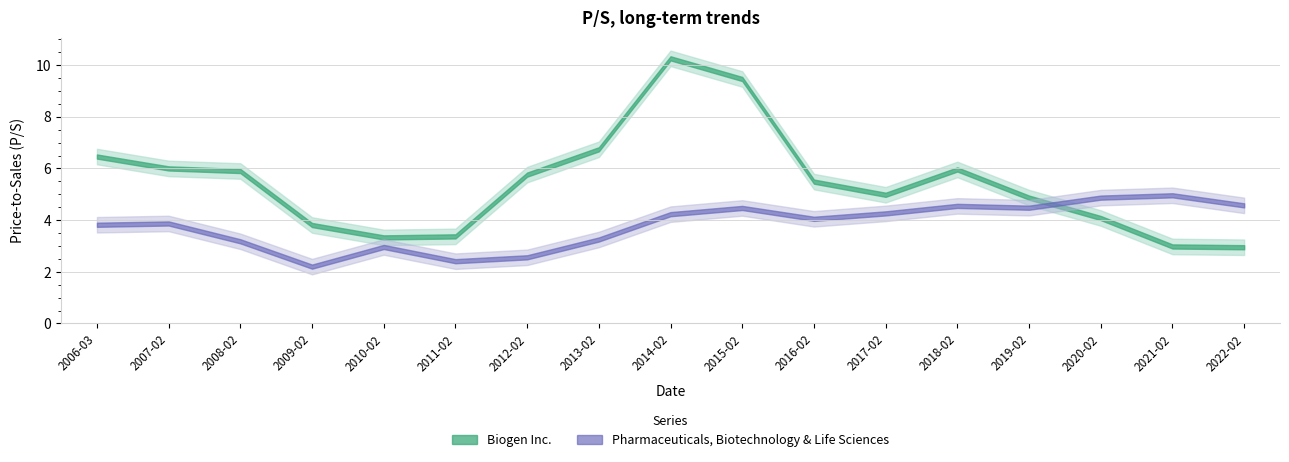

The Biogen Inc. series shows 9.8 at 2007-02-21. True or false?

False